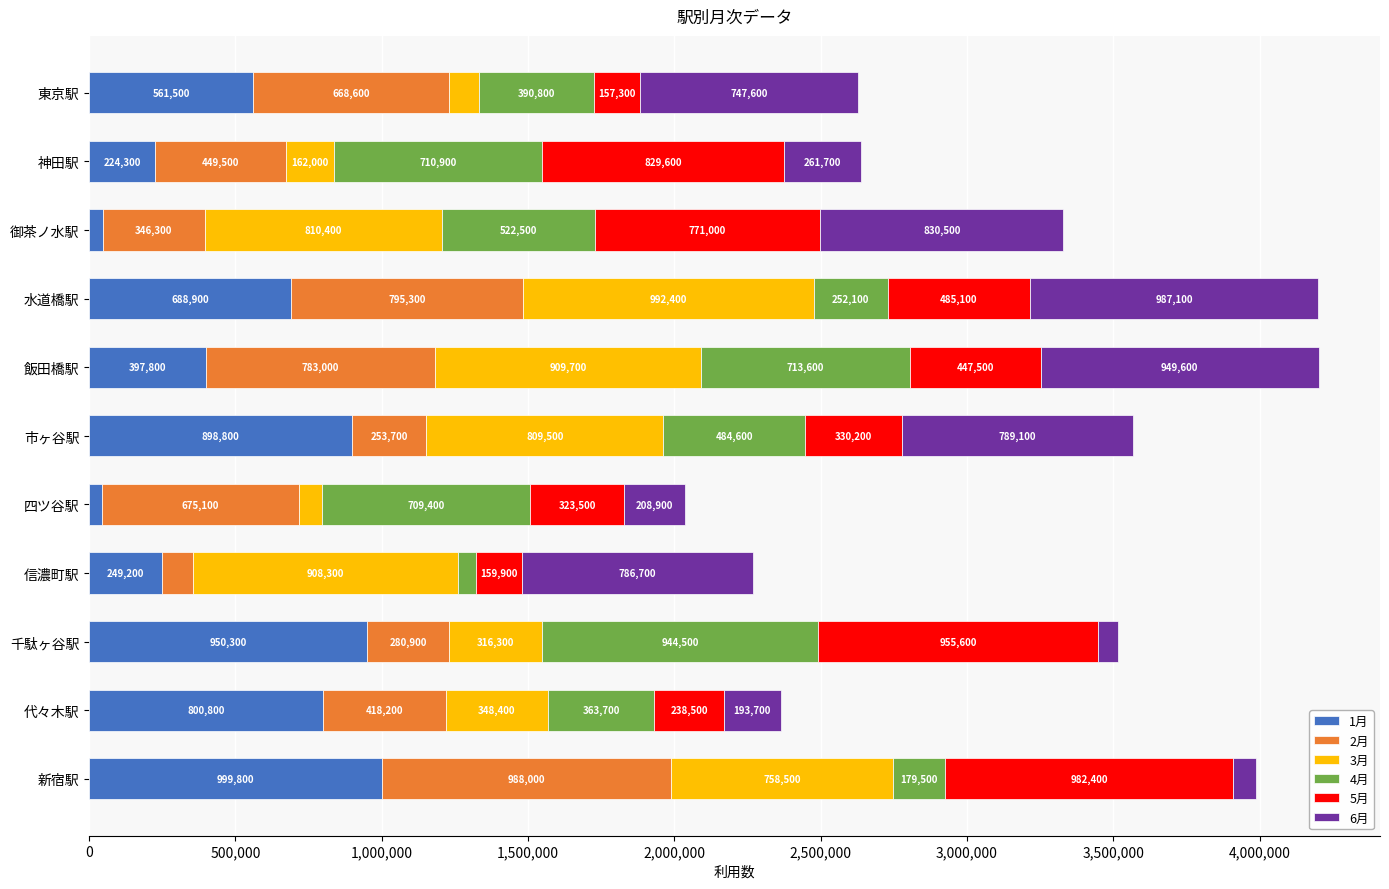

What is the total value across all series at 東京駅?

2628600